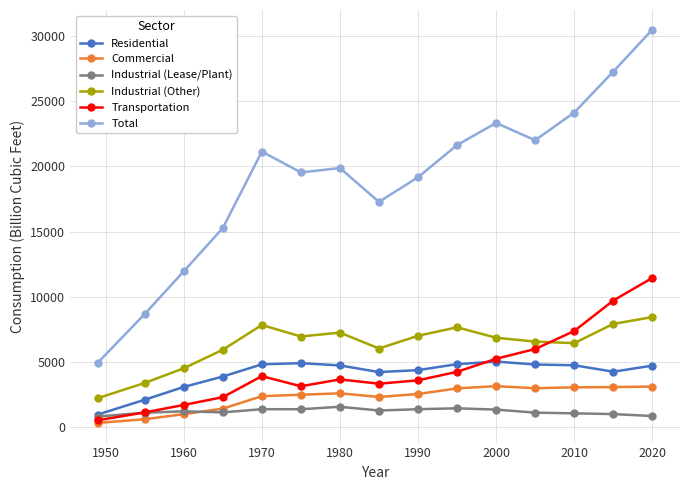

Which series has the largest total across all categories?

Total